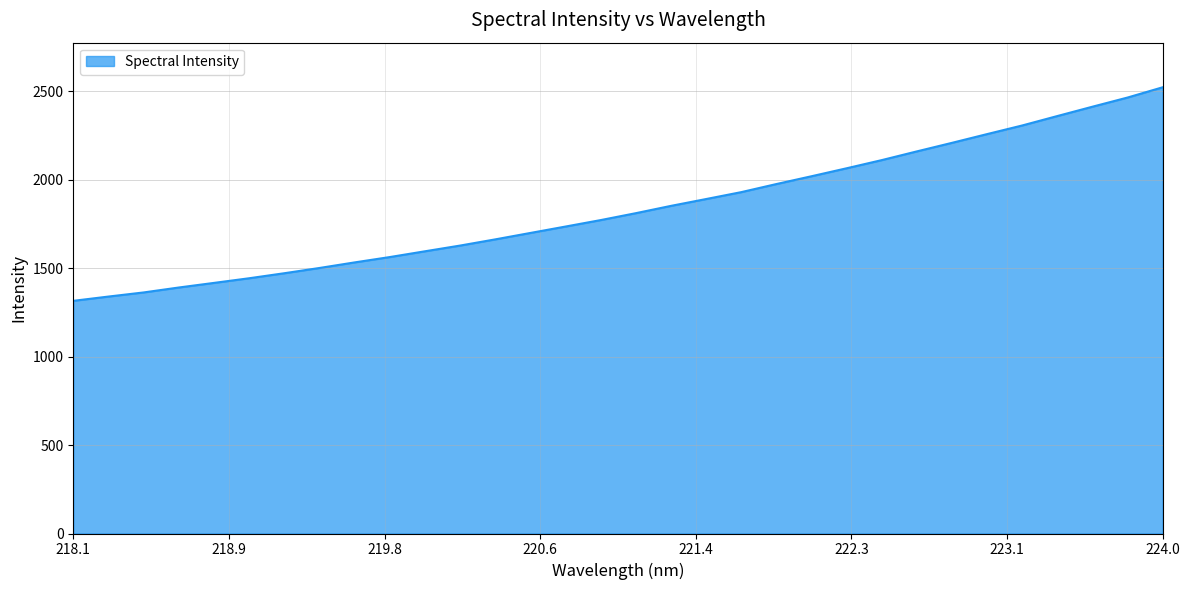

How many distinct data groups are displayed?

1